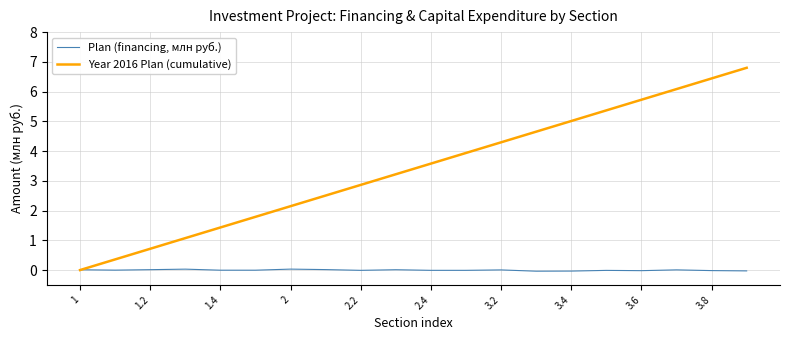

True or false: Year 2016 Plan (cumulative) has more than 2 interior local peaks.

False